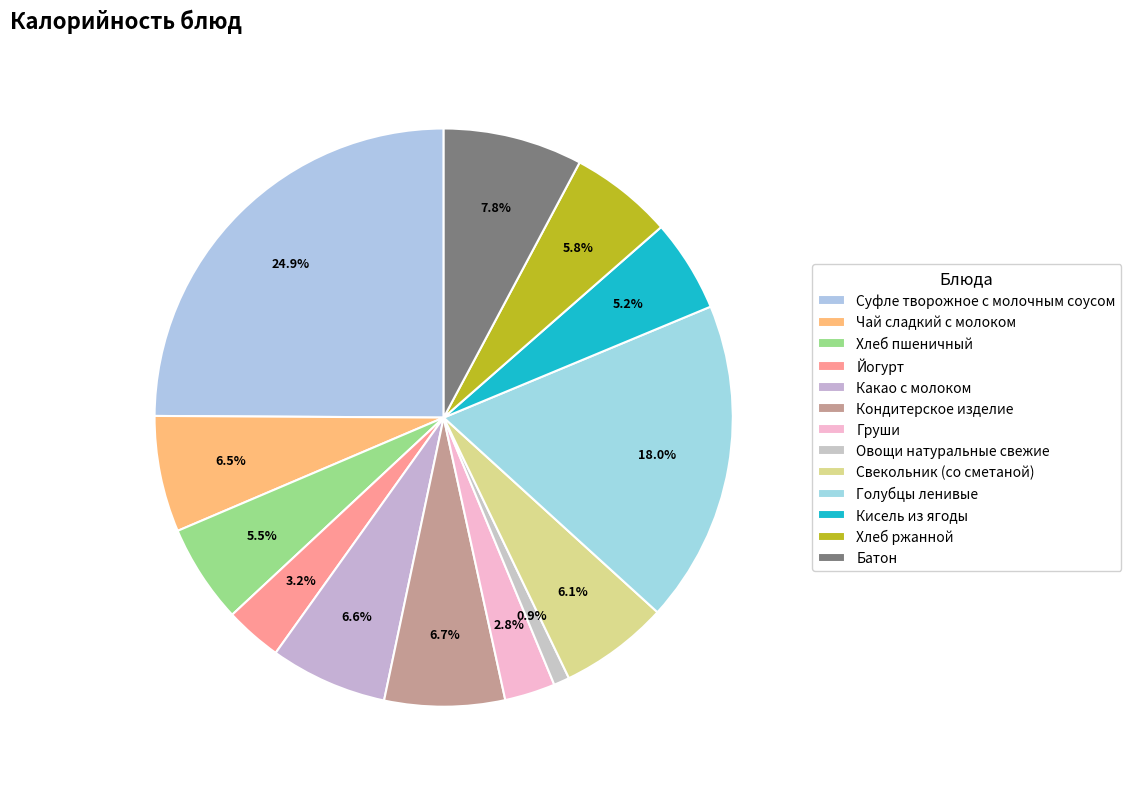

The Хлеб ржанной slice represents 18% of the pie. True or false?

False